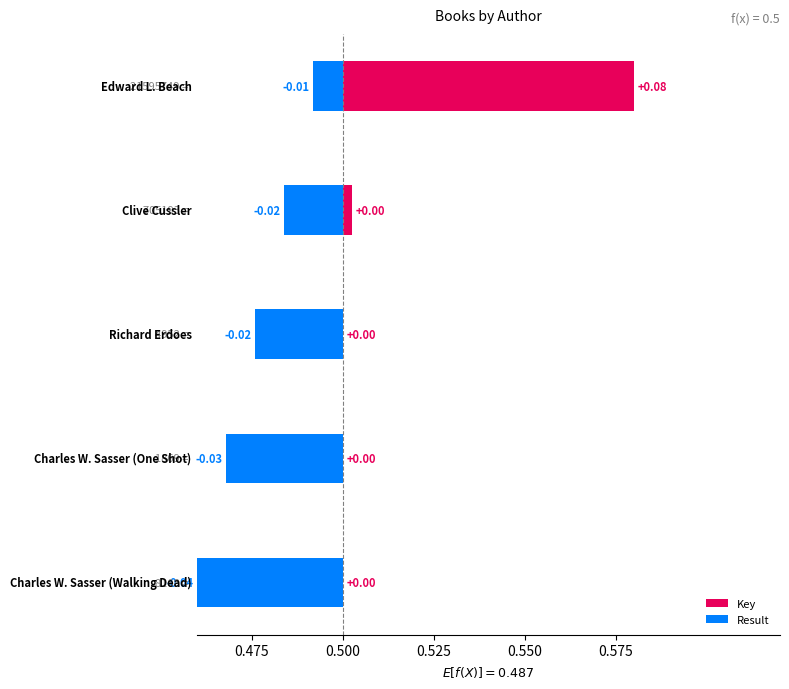

Which series changed the most between 0.475 and 0.500?

Key